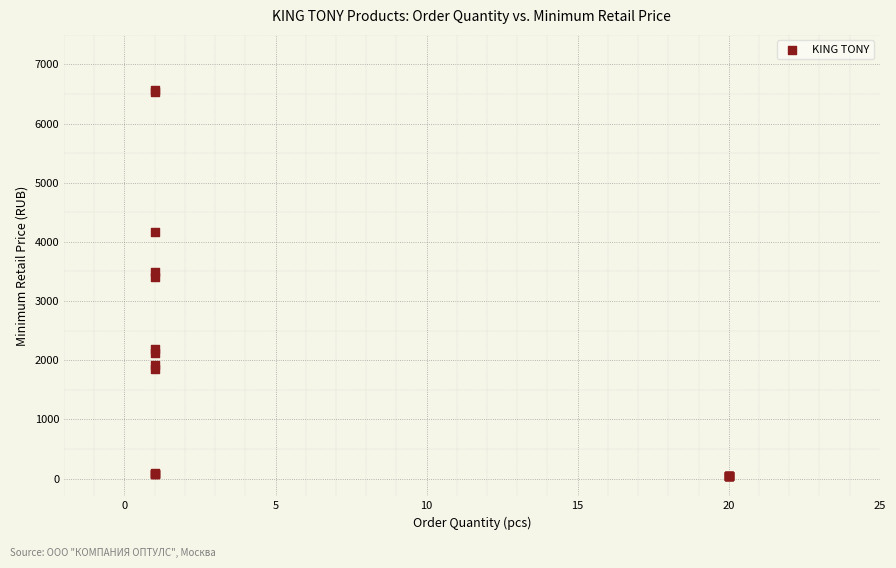

What Y value in the scatter plot is closest to 3305?

3410